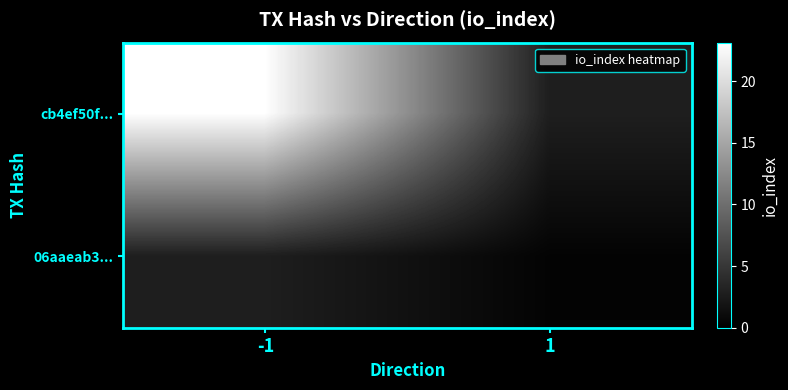

List the series in order of their peak value, highest first.

cb4ef50f..., 06aaeab3...